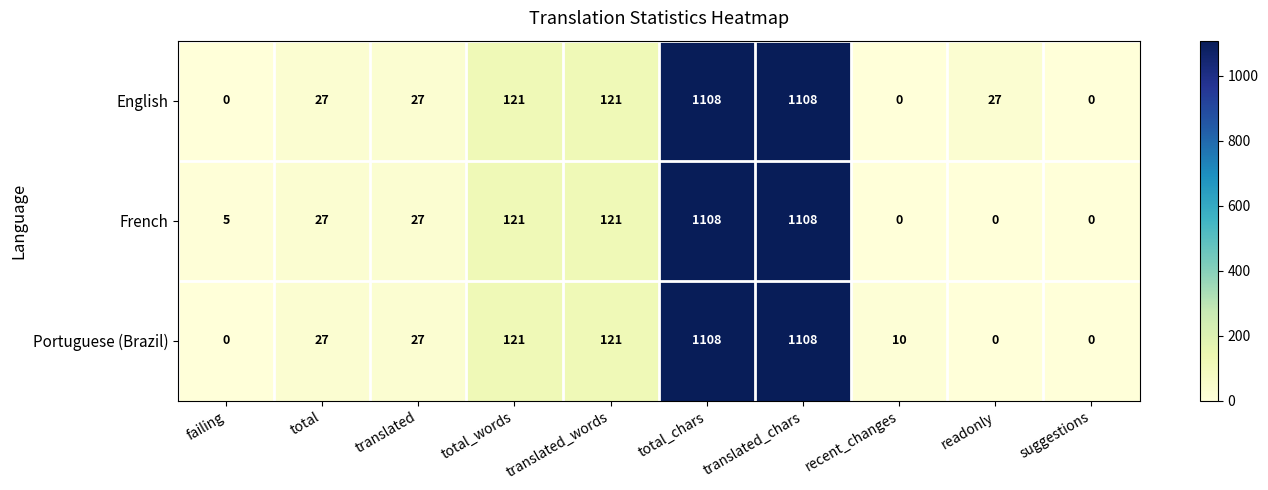

Rank the series by their average value, from lowest to highest.

French, Portuguese (Brazil), English